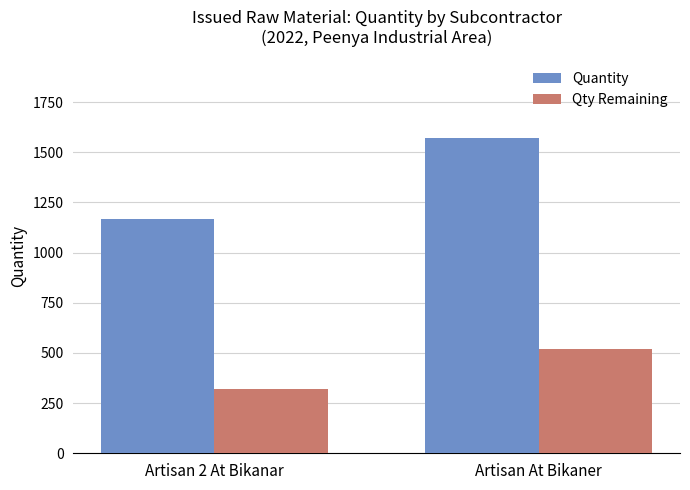

The Qty Remaining series shows 318.0 at Artisan 2 At Bikanar. True or false?

True